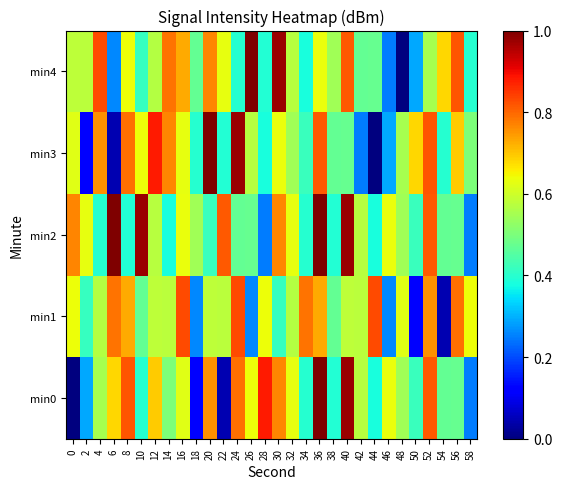

Which series has the largest range (max minus min)?

min0